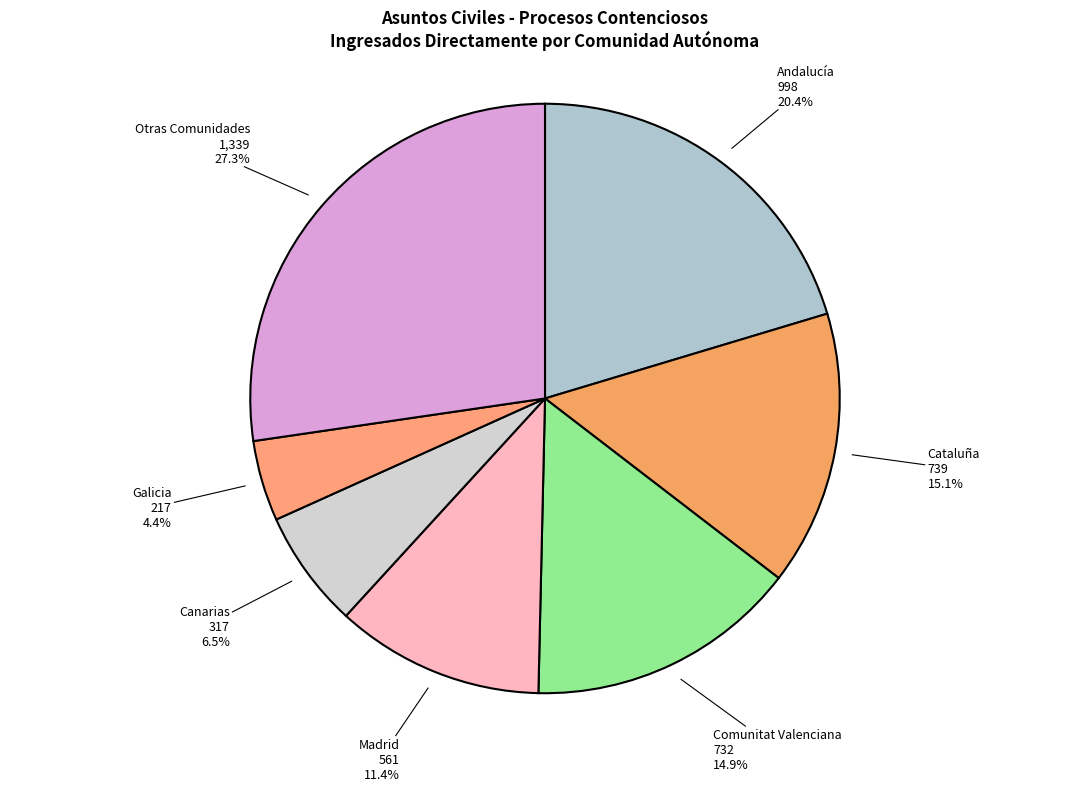

Count the number of slices in the pie.

7